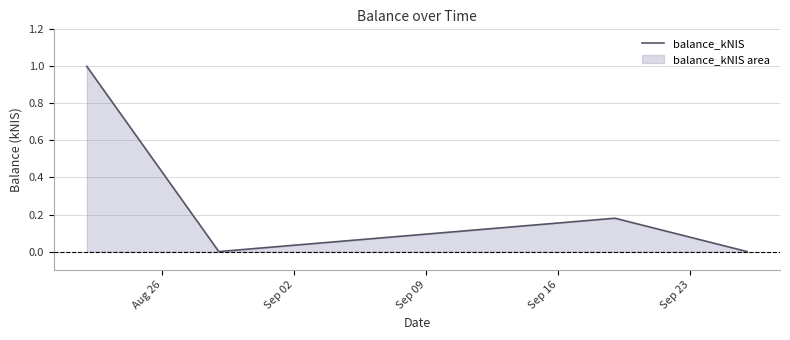

True or false: the data has more than 1 interior local peaks.

False